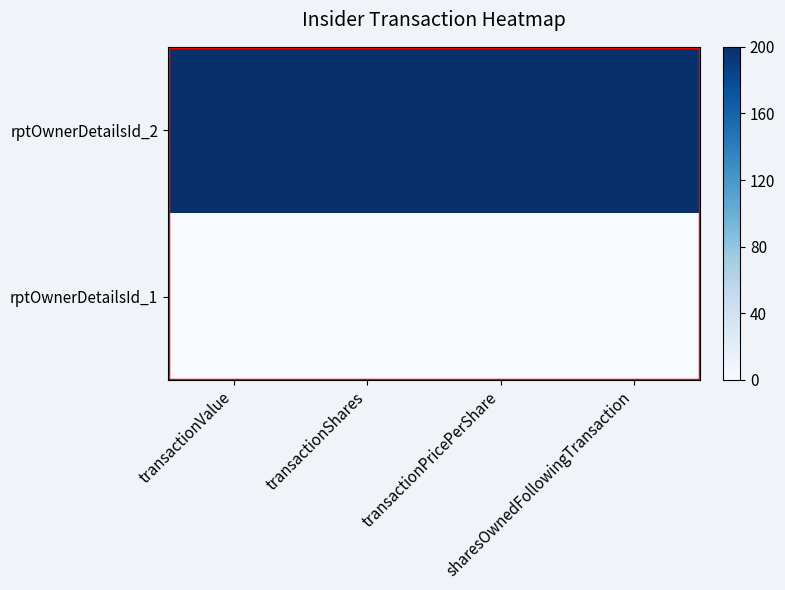

What is the spread (max minus min) of values at transactionPricePerShare?

200